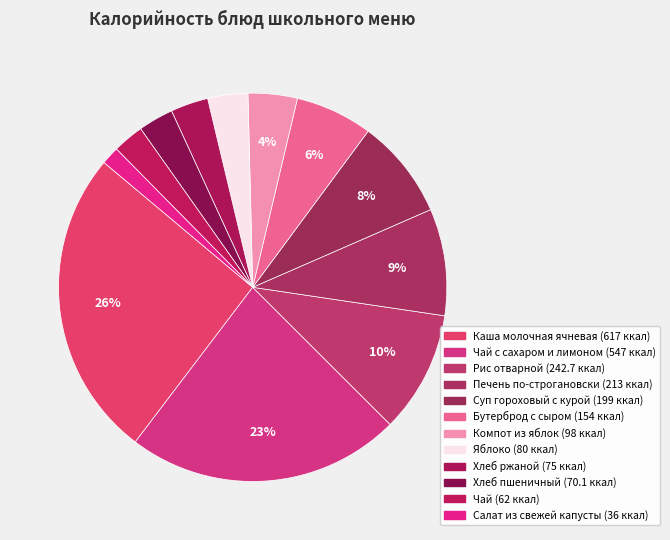

How many segments does this pie chart have?

12